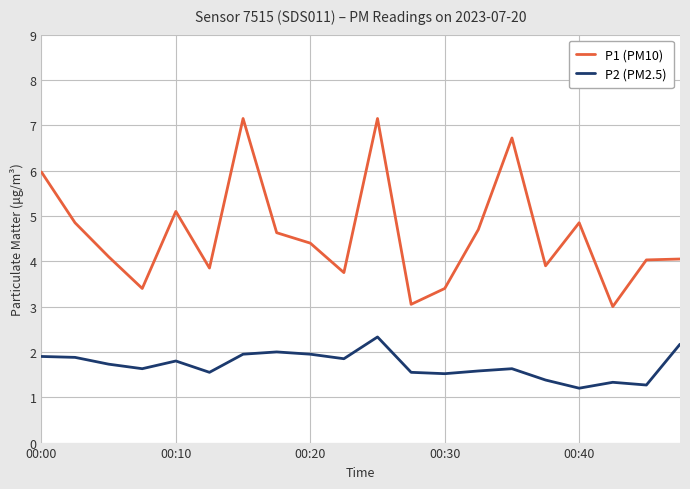

List the series in order of their peak value, lowest first.

P2 (PM2.5), P1 (PM10)